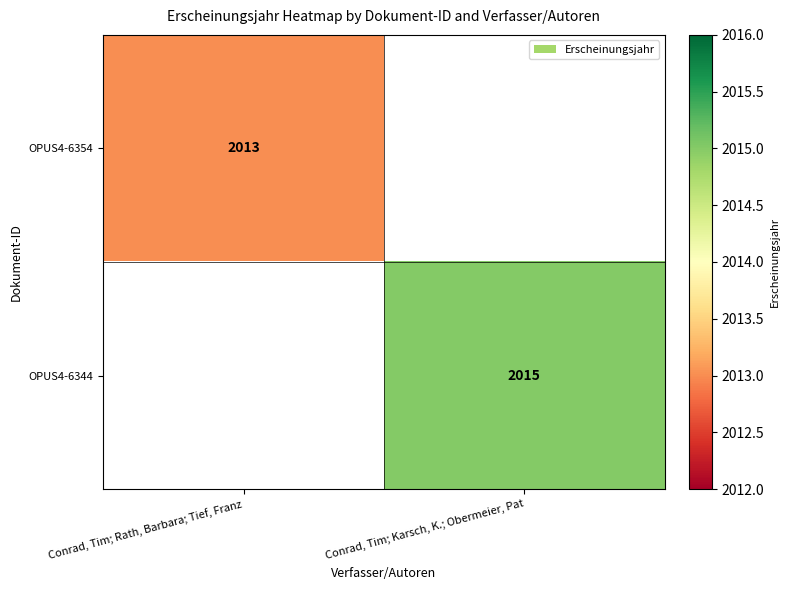

Is the value of OPUS4-6354 at Conrad, Tim; Rath, Barbara; Tief, Franz greater than the value of OPUS4-6344 at Conrad, Tim; Karsch, K.; Obermeier, Pat?

No